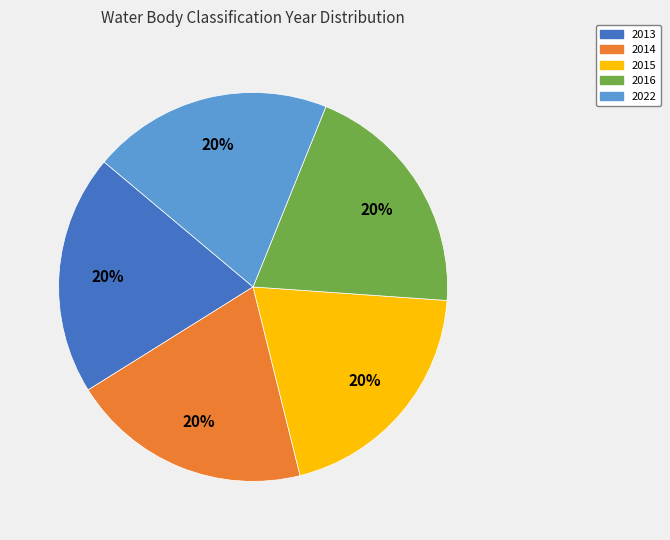

How many segments does this pie chart have?

5